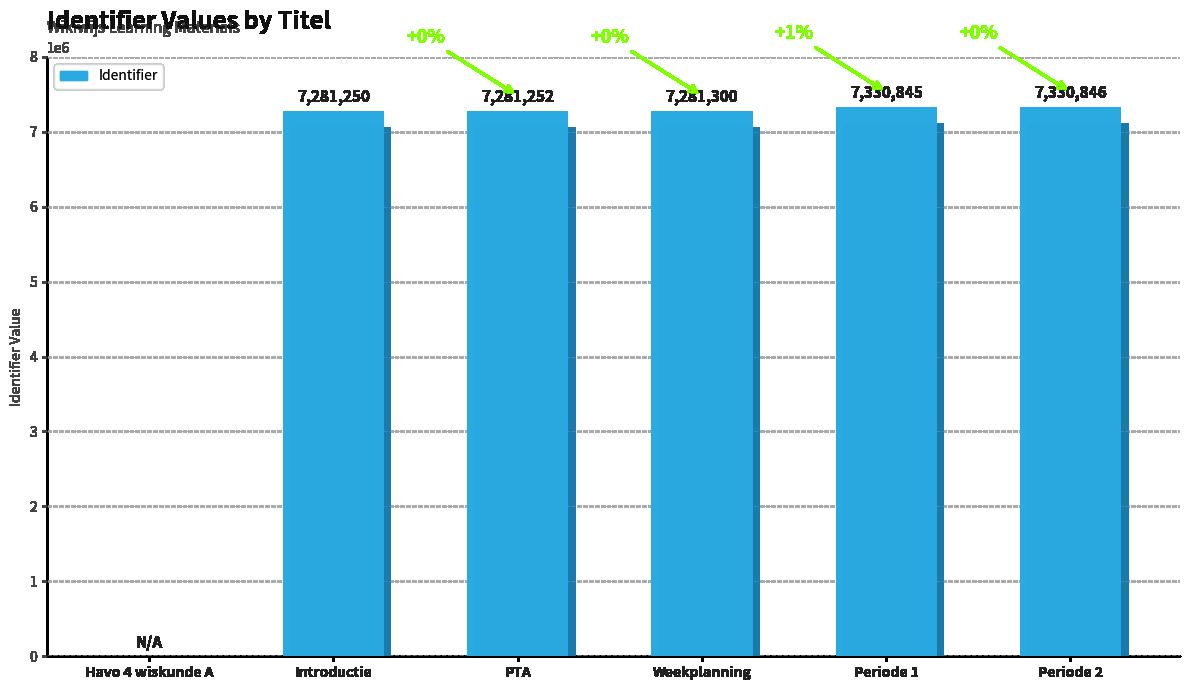

Read the value at Introductie.

7281250